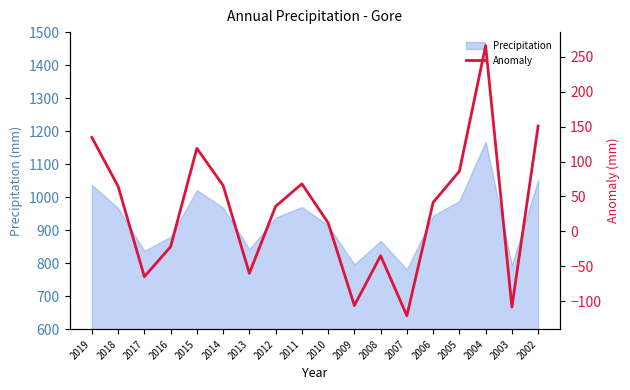

Which label corresponds to the smallest value in the chart?

2007